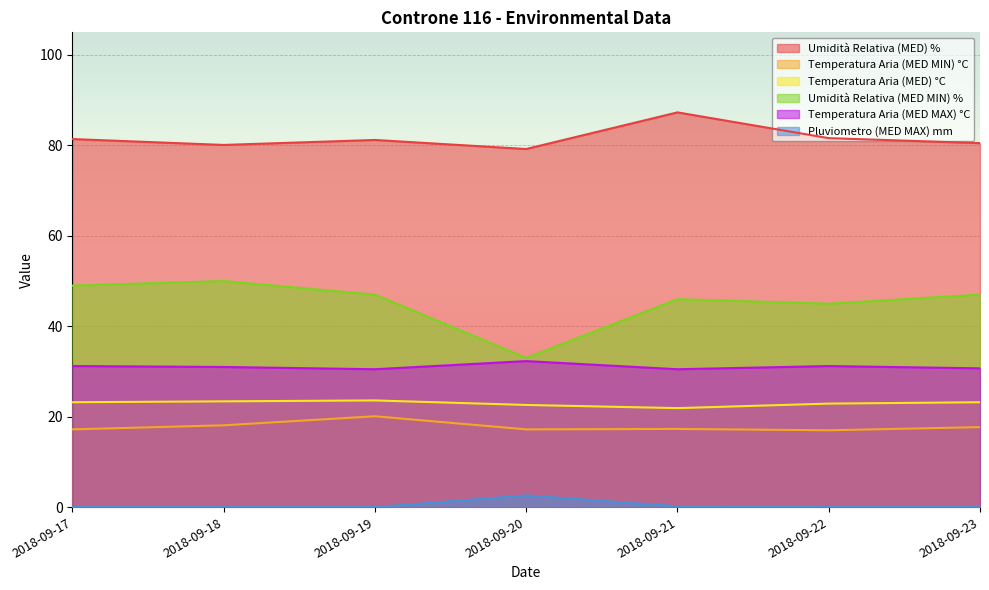

Which series has the widest spread of values?

Umidità Relativa (MED MIN) %